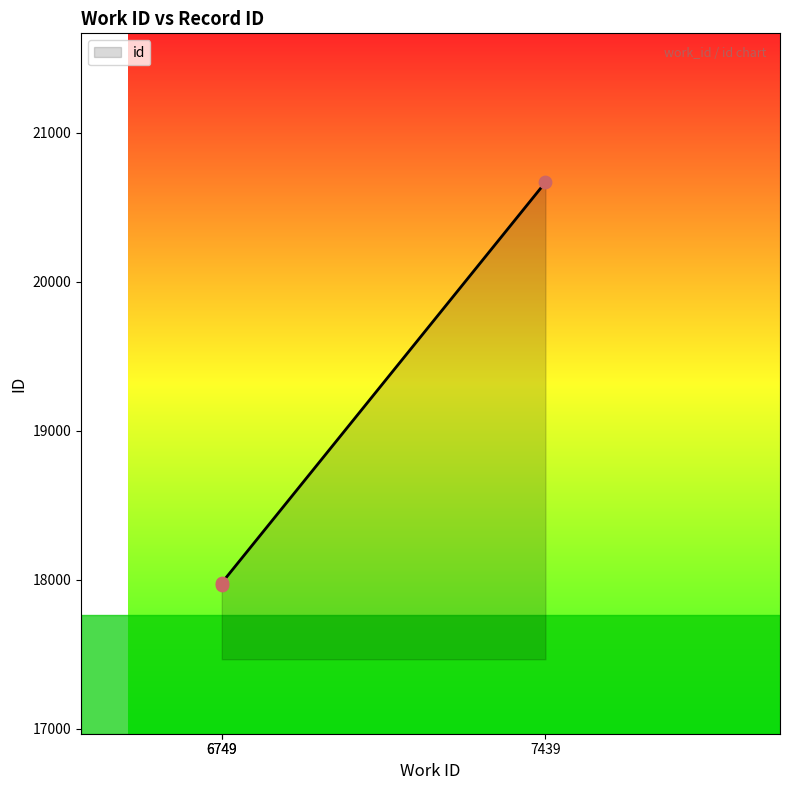

Approximately how many times larger is the value at 7439 compared to 6749?

1.2